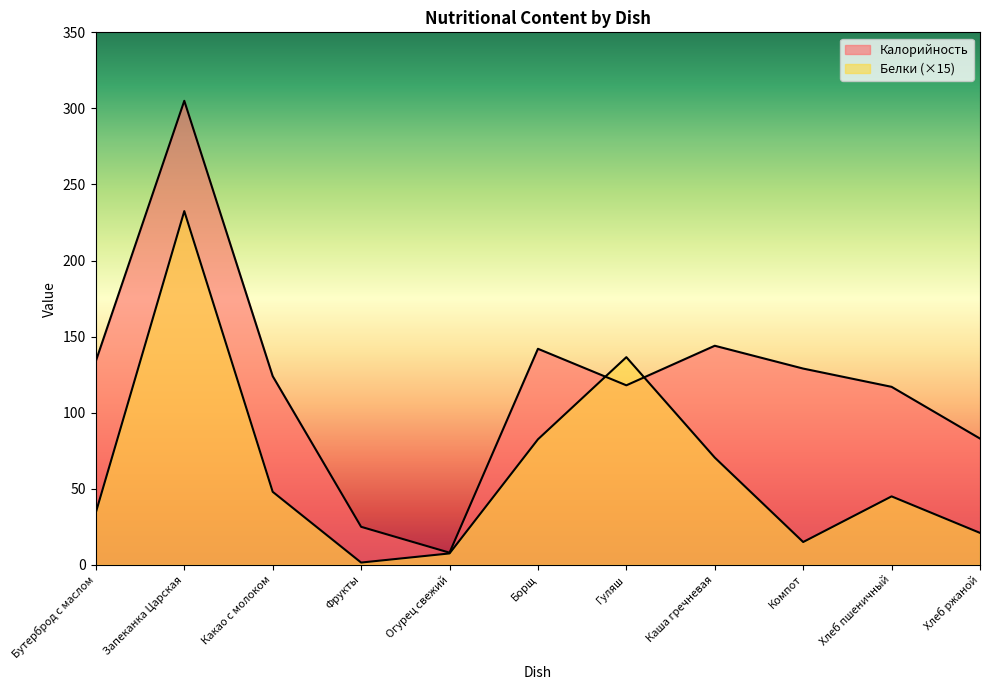

How many lines are shown in the chart?

2